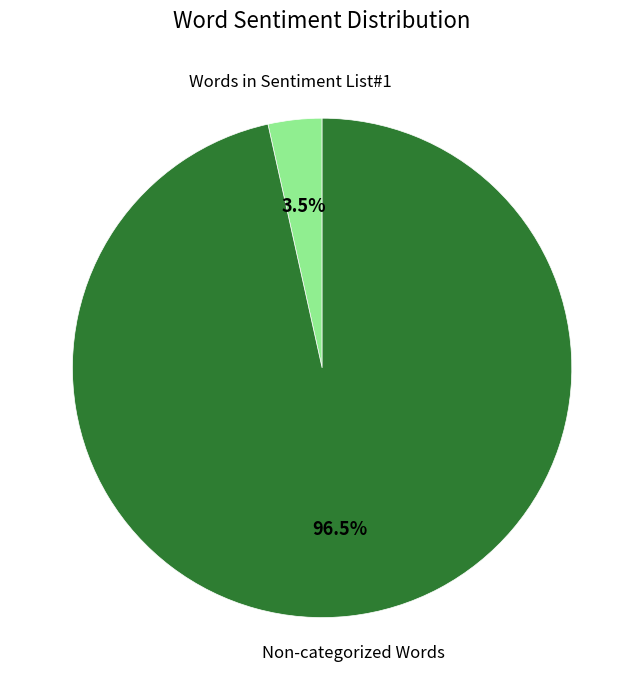

How many slices are in this pie chart?

2